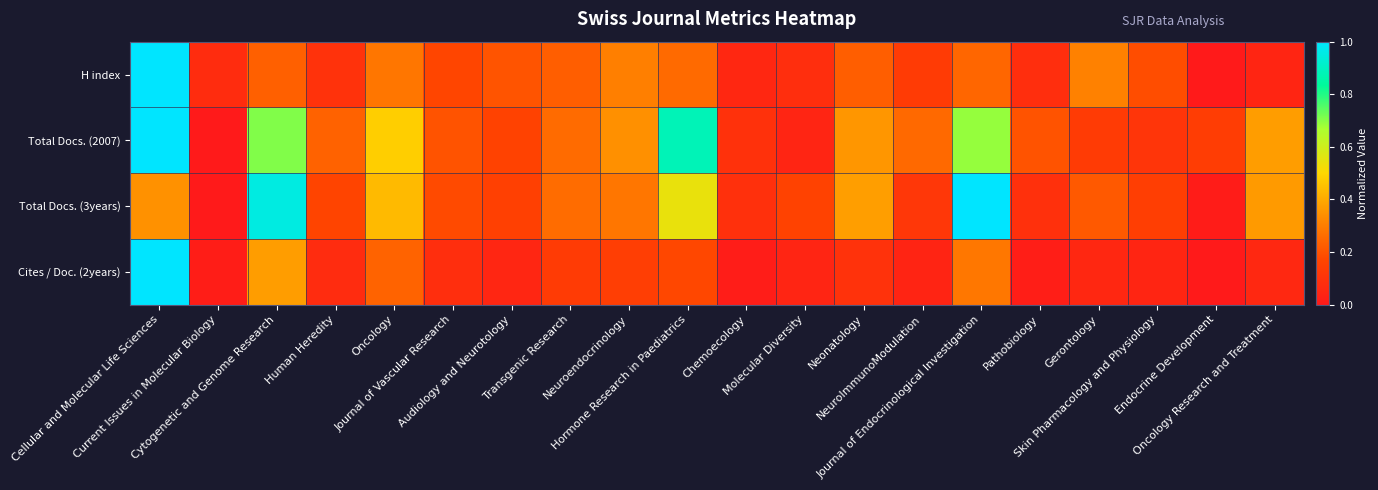

Which series has the widest spread of values?

H index